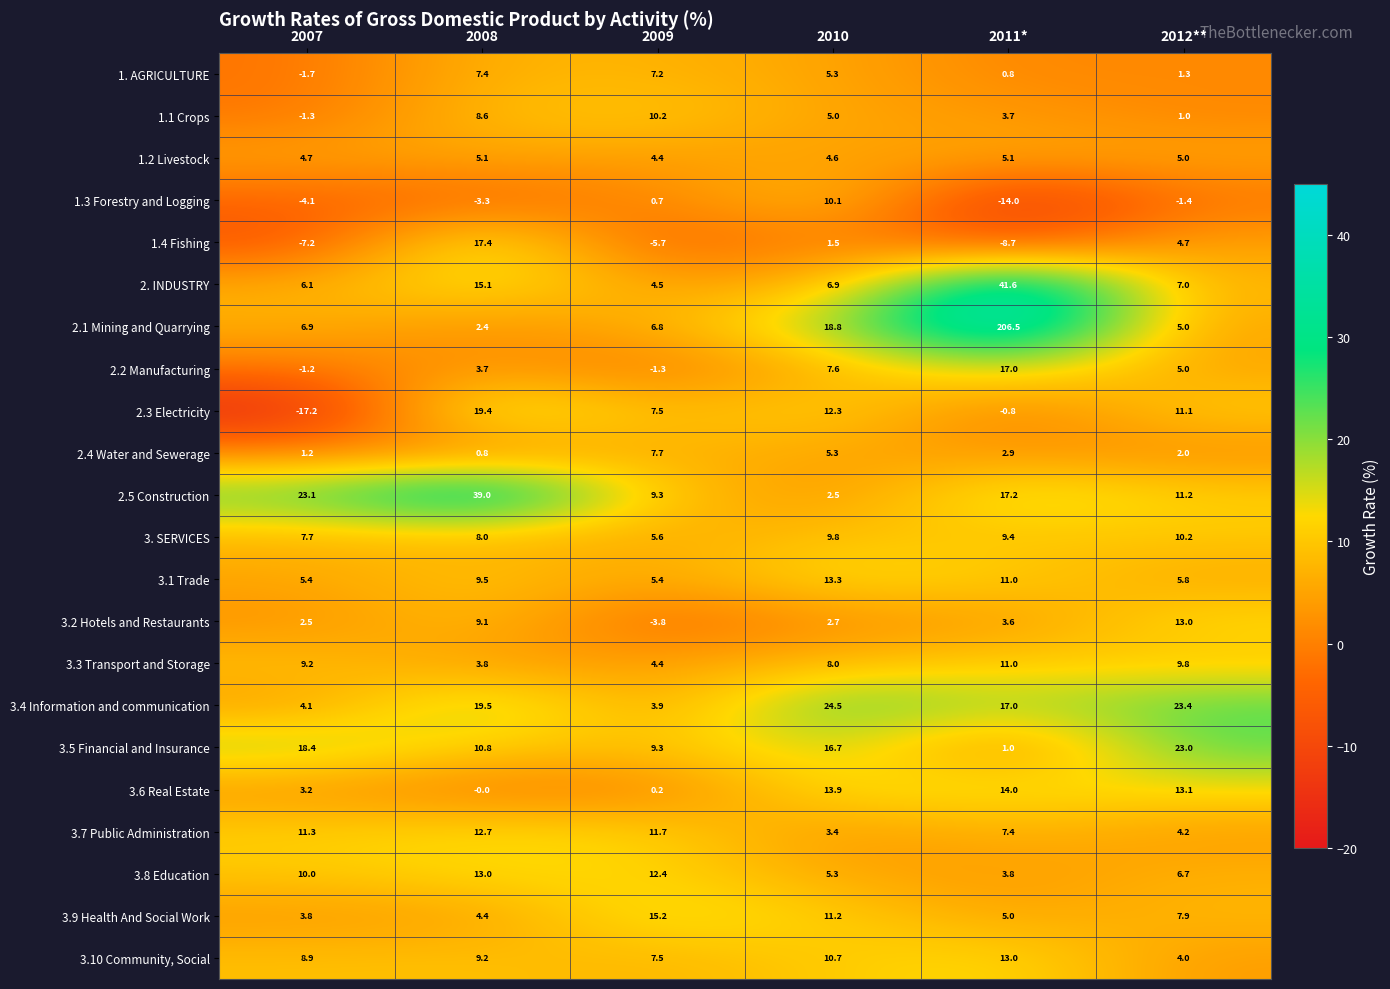

Rank the series at 2007 from lowest to highest value.

2.3 Electricity, 1.4 Fishing, 1.3 Forestry and Logging, 1. AGRICULTURE, 1.1 Crops, 2.2 Manufacturing, 2.4 Water and Sewerage, 3.2 Hotels and Restaurants, 3.6 Real Estate, 3.9 Health And Social Work, 3.4 Information and communication, 1.2 Livestock, 3.1 Trade, 2. INDUSTRY, 2.1 Mining and Quarrying, 3. SERVICES, 3.10 Community, Social, 3.3 Transport and Storage, 3.8 Education, 3.7 Public Administration, 3.5 Financial and Insurance, 2.5 Construction